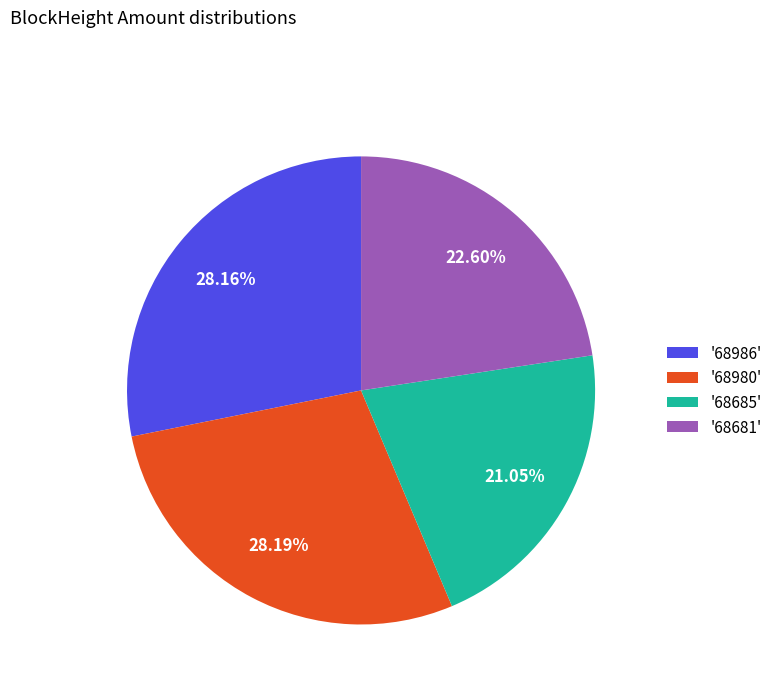

Which has a higher value, '68685' or '68681'?

'68681'